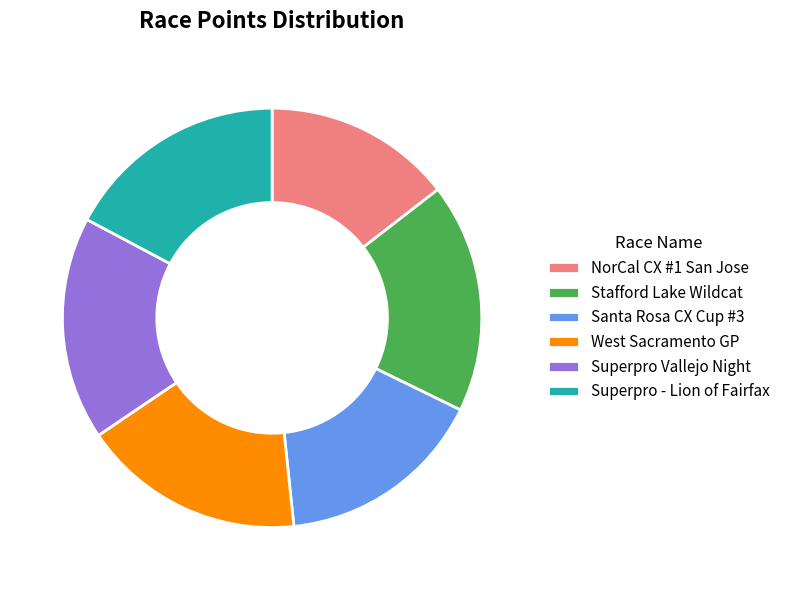

How many slices are in this pie chart?

6